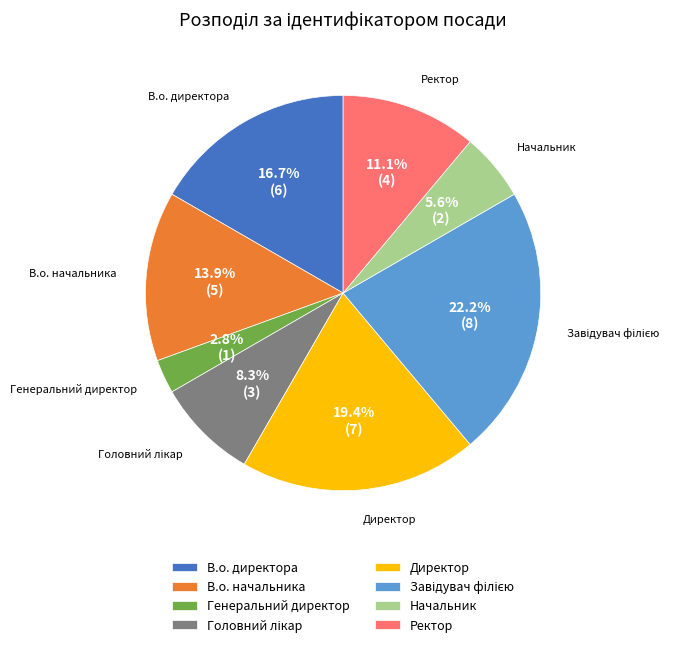

The Начальник slice represents 6% of the pie. True or false?

True